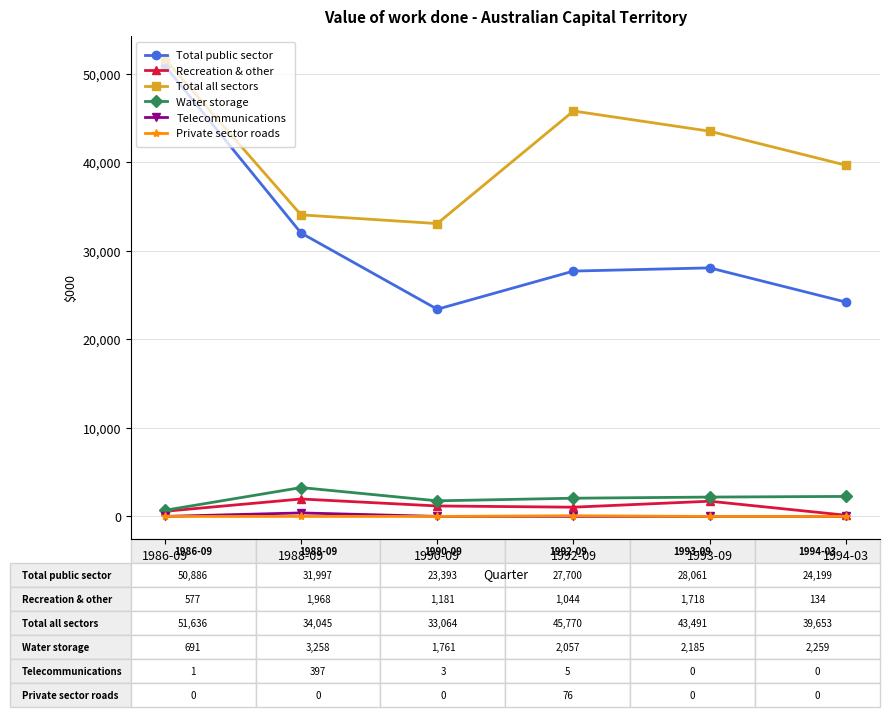

Which series has the largest total across all categories?

Total all sectors